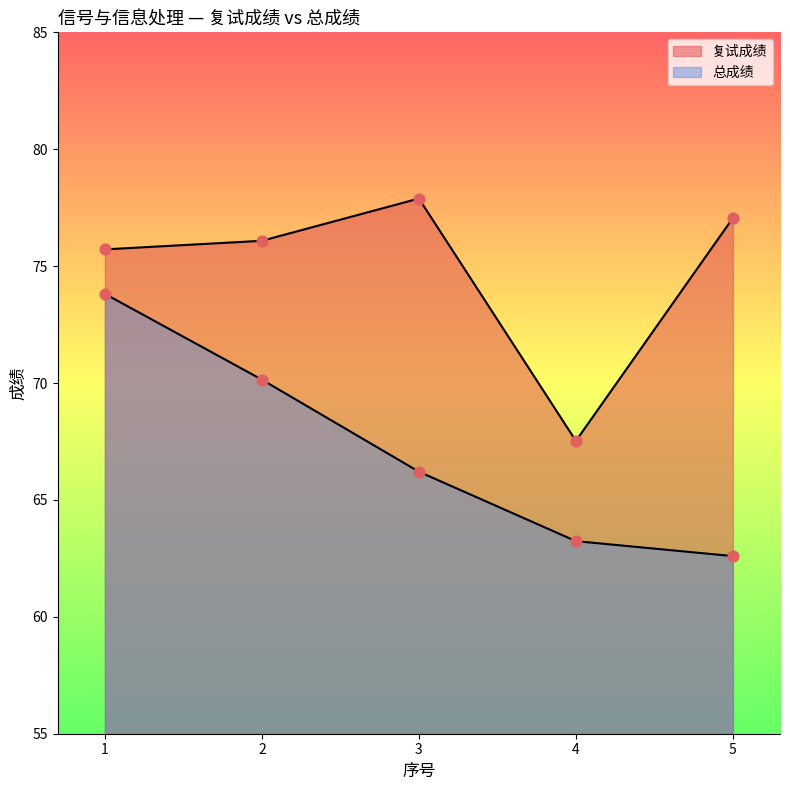

Which series reaches the maximum Y coordinate?

复试成绩